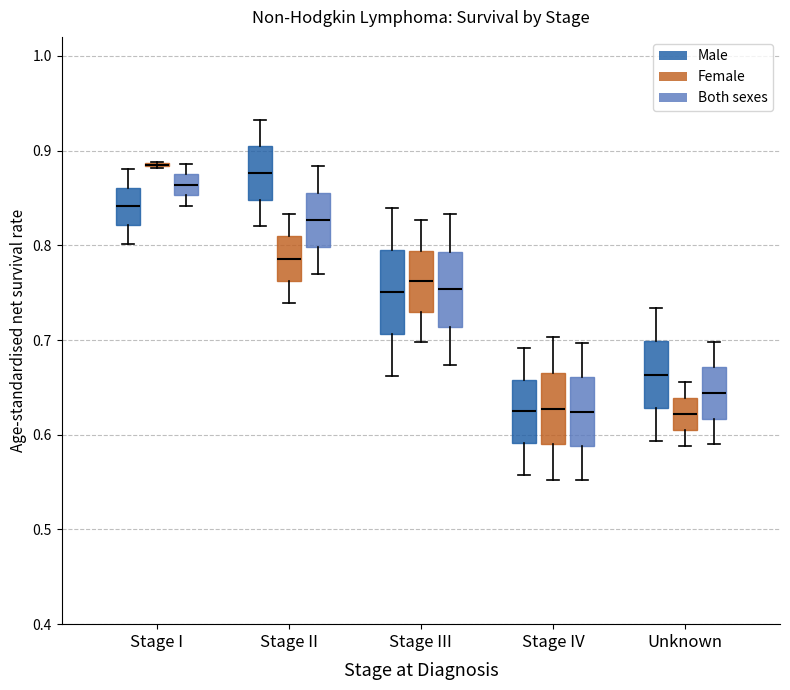

Reading left to right, transcribe this box plot: for each box, give where its median line is, the range the box spans, and where its two whiskers end, as read against the y-axis. The values are not printed on the chart, so give them approximately, as read against the axis.

Stage I (Male): median 0.84, box 0.82 to 0.86, whiskers 0.80 to 0.88
Stage I (Female): box collapsed to a line at 0.89, whiskers 0.88 to 0.89
Stage I (Both sexes): median 0.86, box 0.85 to 0.88, whiskers 0.84 to 0.89
Stage II (Male): median 0.88, box 0.85 to 0.90, whiskers 0.82 to 0.93
Stage II (Female): median 0.79, box 0.76 to 0.81, whiskers 0.74 to 0.83
Stage II (Both sexes): median 0.83, box 0.80 to 0.86, whiskers 0.77 to 0.88
Stage III (Male): median 0.75, box 0.71 to 0.80, whiskers 0.66 to 0.84
Stage III (Female): median 0.76, box 0.73 to 0.79, whiskers 0.70 to 0.83
Stage III (Both sexes): median 0.75, box 0.71 to 0.79, whiskers 0.67 to 0.83
Stage IV (Male): median 0.62, box 0.59 to 0.66, whiskers 0.56 to 0.69
Stage IV (Female): median 0.63, box 0.59 to 0.67, whiskers 0.55 to 0.70
Stage IV (Both sexes): median 0.62, box 0.59 to 0.66, whiskers 0.55 to 0.70
Unknown (Male): median 0.66, box 0.63 to 0.70, whiskers 0.59 to 0.73
Unknown (Female): median 0.62, box 0.60 to 0.64, whiskers 0.59 to 0.66
Unknown (Both sexes): median 0.64, box 0.62 to 0.67, whiskers 0.59 to 0.70